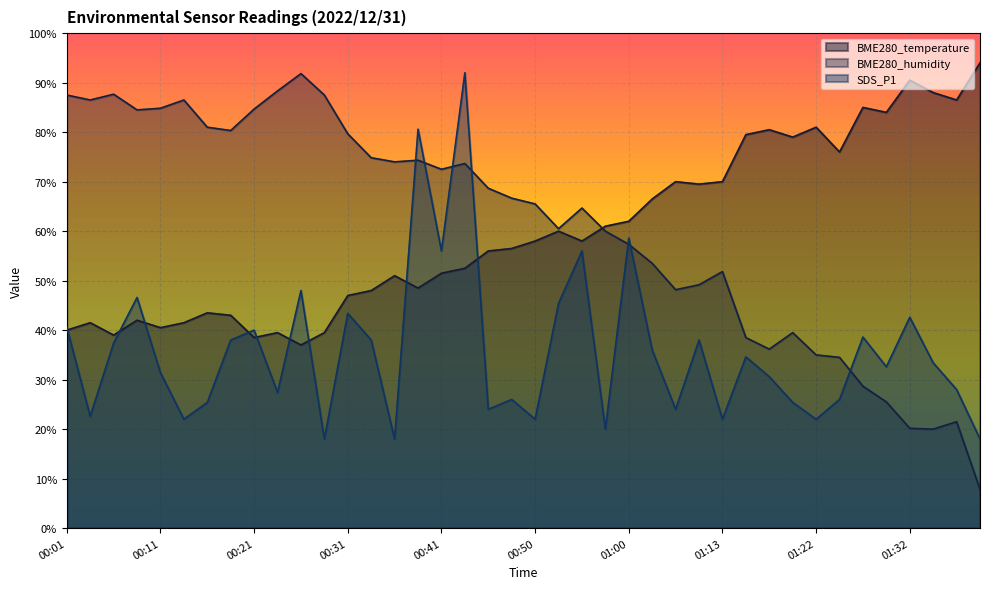

At which label does BME280_humidity reach its peak?

00:26